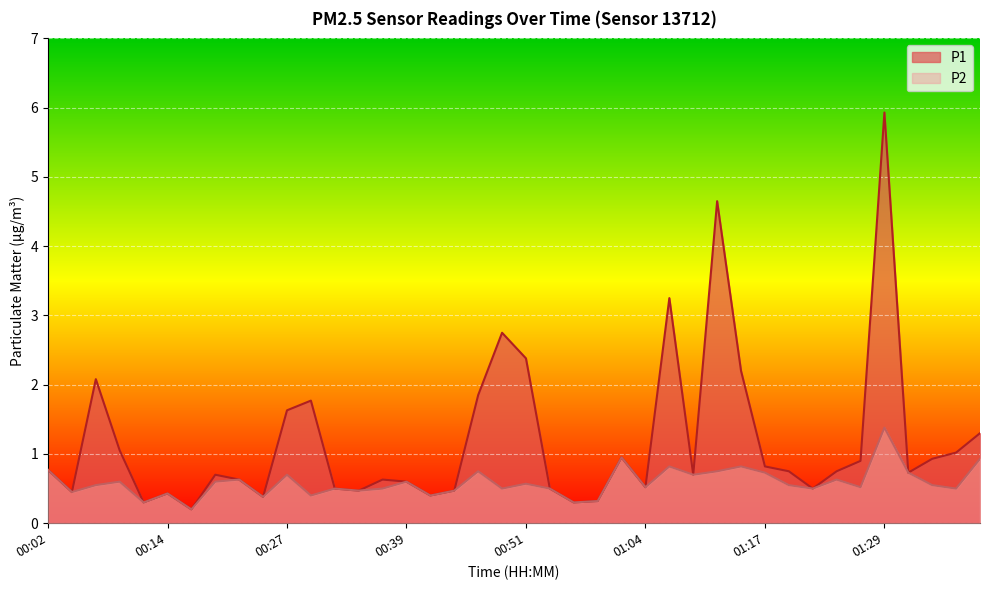

What is the difference between the maximum and second lowest values in the P1 series?

5.6